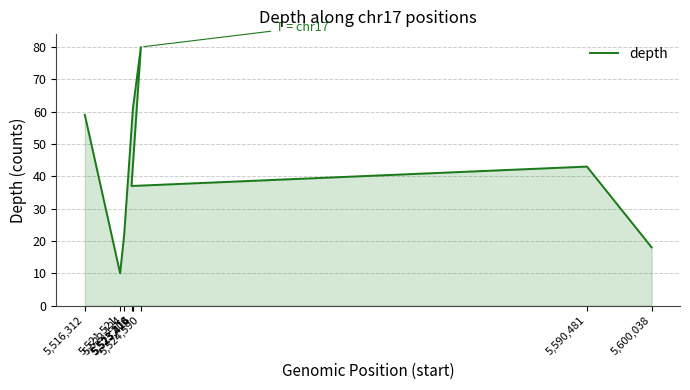

Reading right to left, extract all data points from this chart.

18	43	37	80	61	61	22	10	59